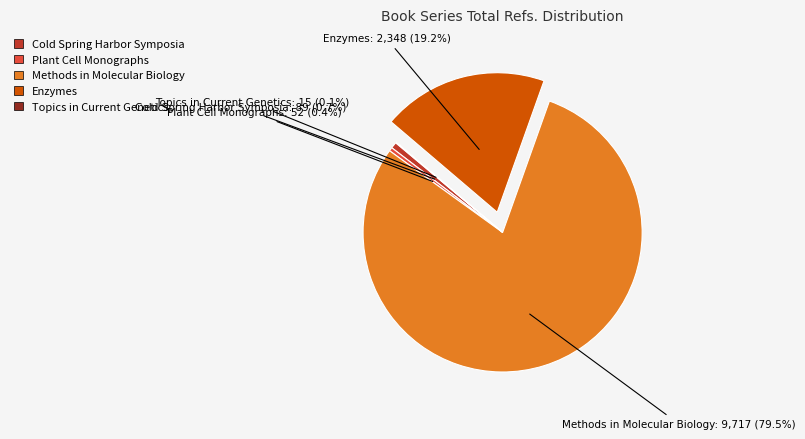

Does Methods in Molecular Biology account for over 50% of the chart?

Yes